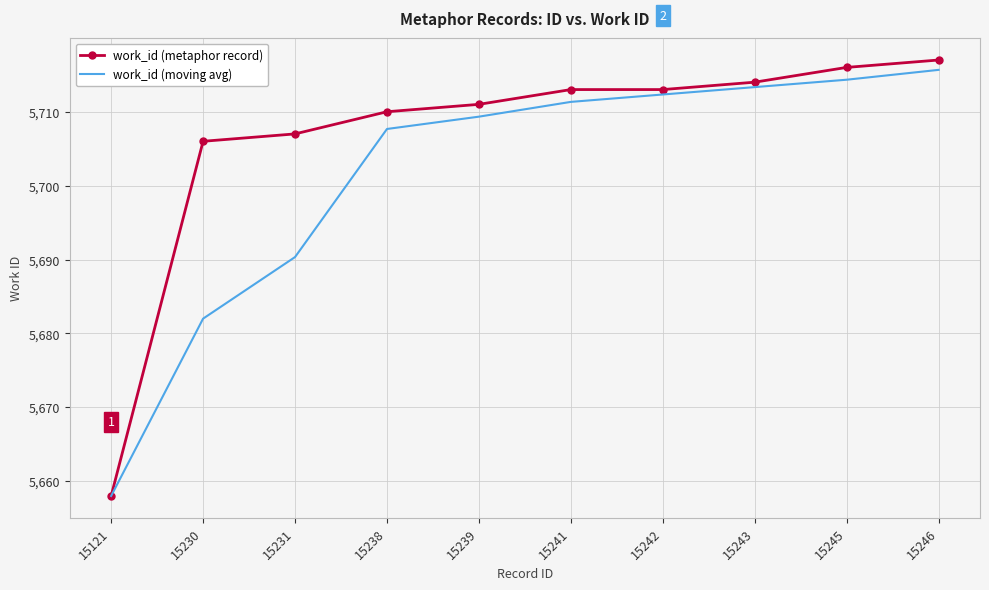

Rank the series by their maximum value, from highest to lowest.

work_id (metaphor record), work_id (moving avg)